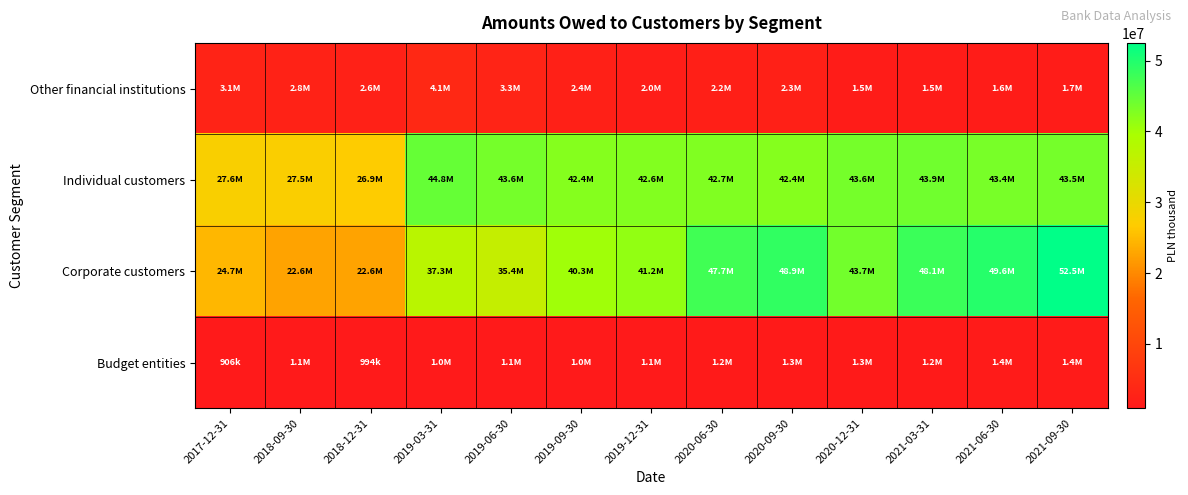

Count the number of data series in this chart.

4